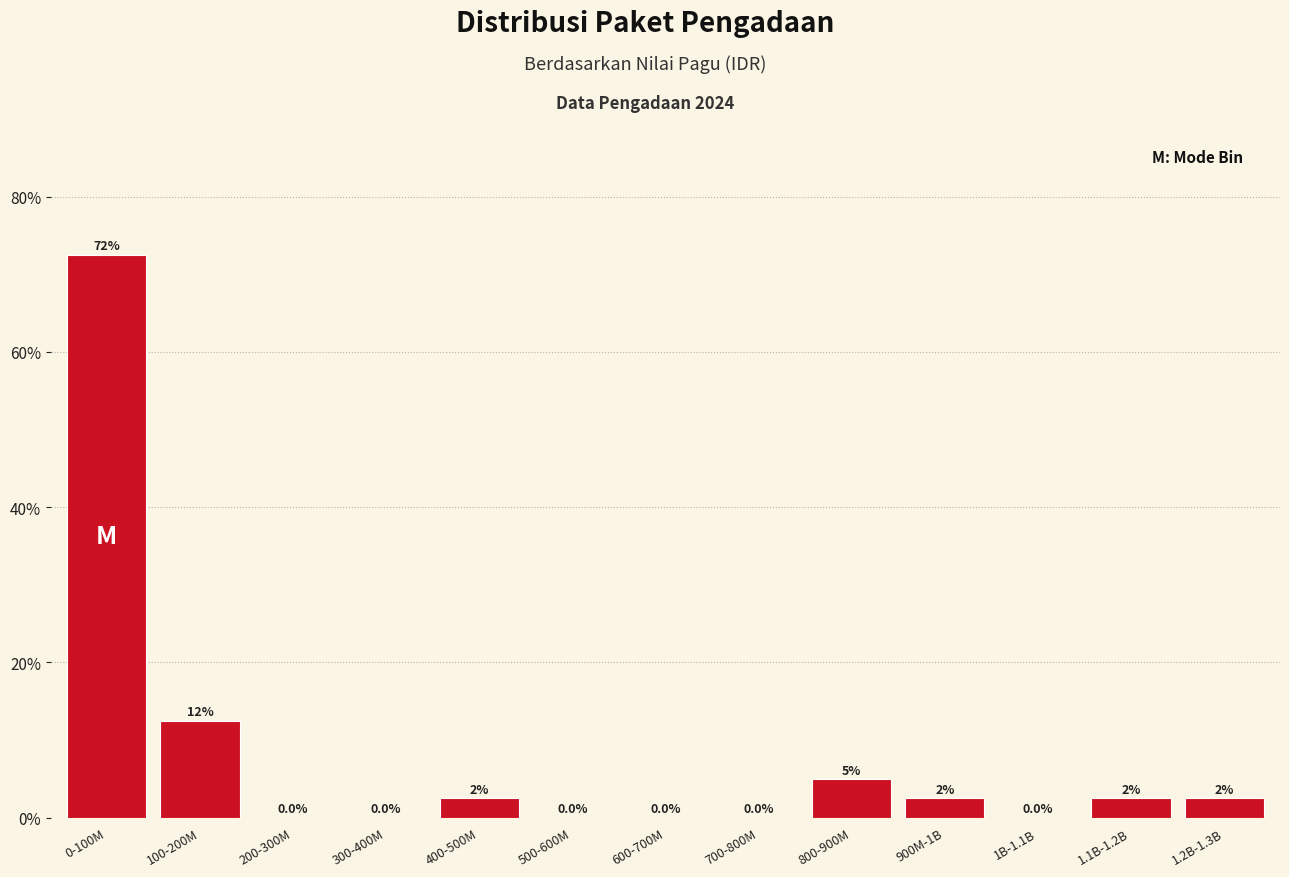

Reading right to left, list all the values displayed in this chart.

1.2B-1.3B=2.5	1.1B-1.2B=2.5	1B-1.1B=0.0	900M-1B=2.5	800-900M=5.0	700-800M=0.0	600-700M=0.0	500-600M=0.0	400-500M=2.5	300-400M=0.0	200-300M=0.0	100-200M=12.5	0-100M=72.5